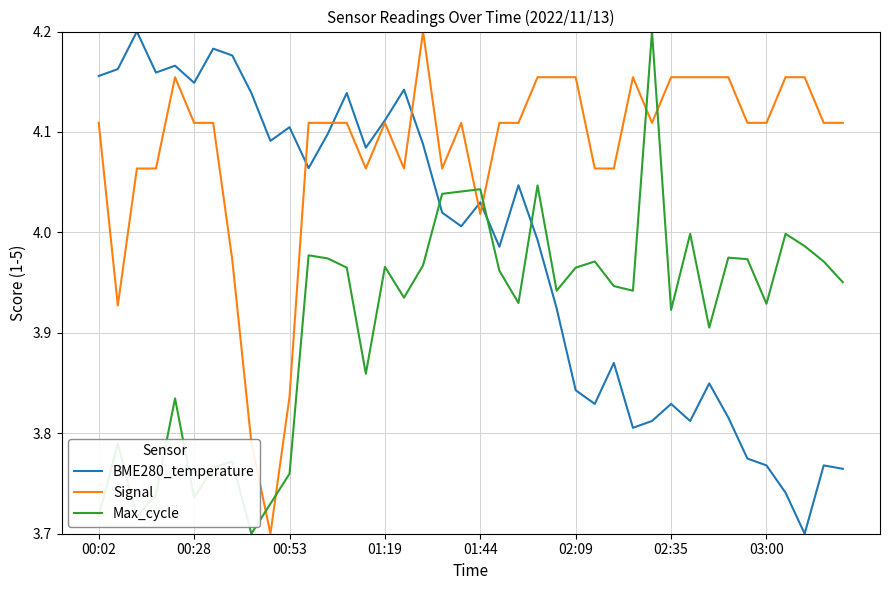

Which series has the largest total across all categories?

Signal